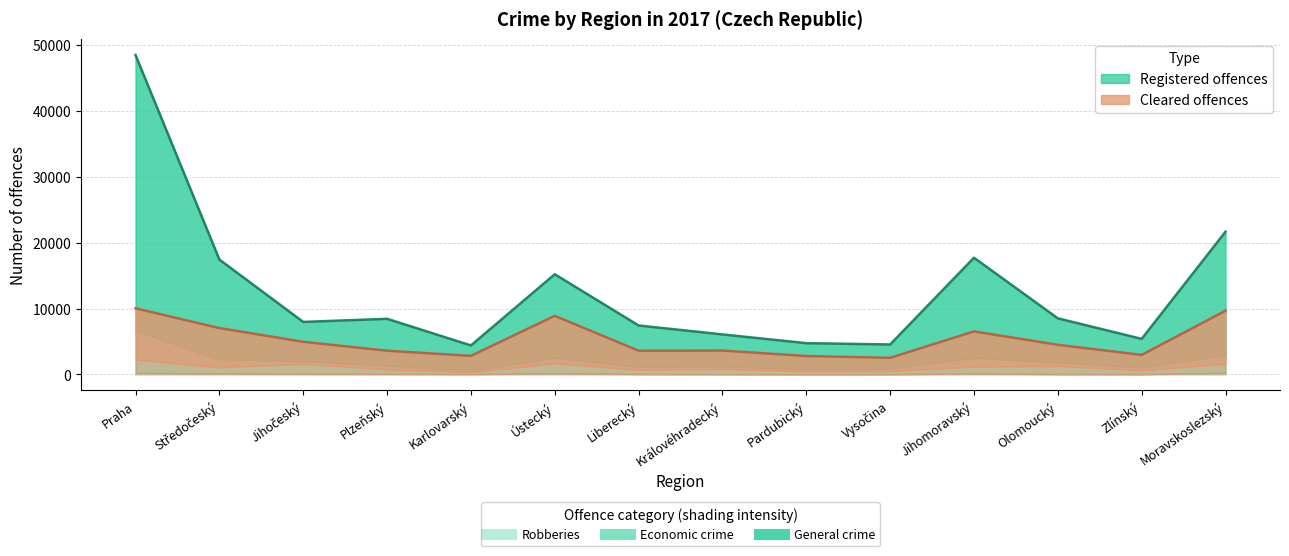

What is the greatest value displayed?

41859